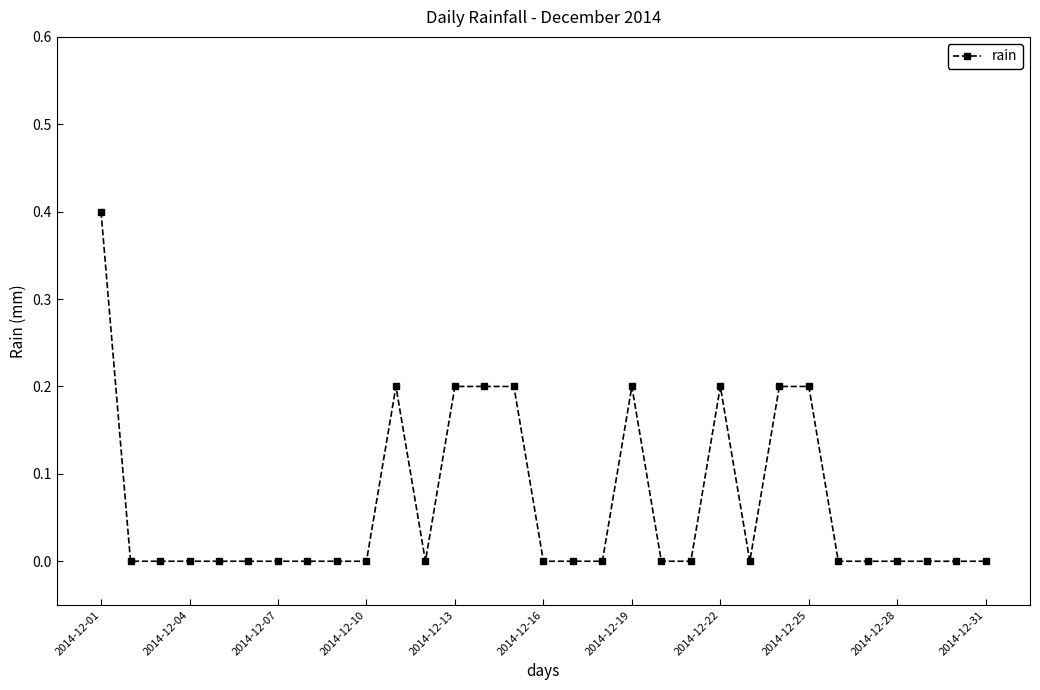

True or false: there are more than 0 points higher than both neighbors.

True